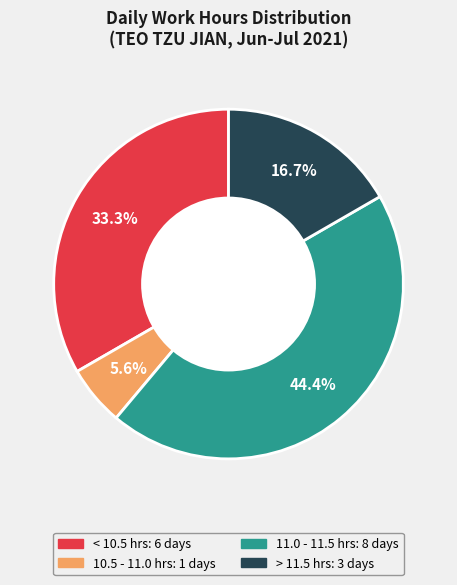

How many segments does this pie chart have?

4